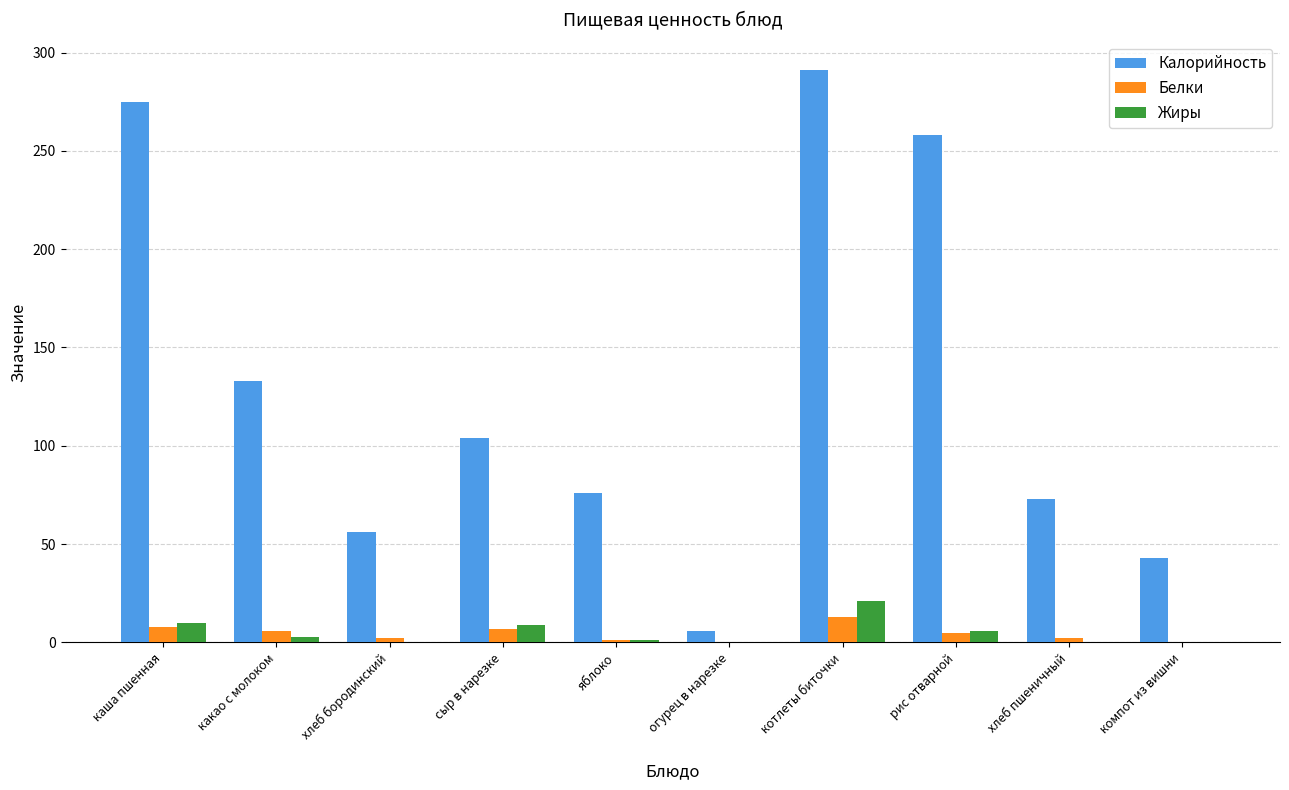

True or false: Калорийность has a value of 414 at котлеты биточки.

False